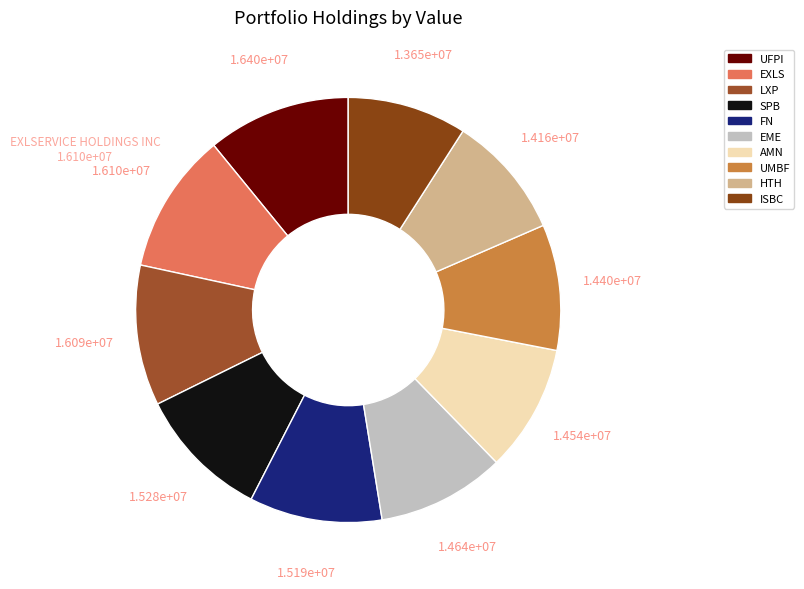

Which category has the biggest portion of the pie?

UFP INDUSTRIES INC